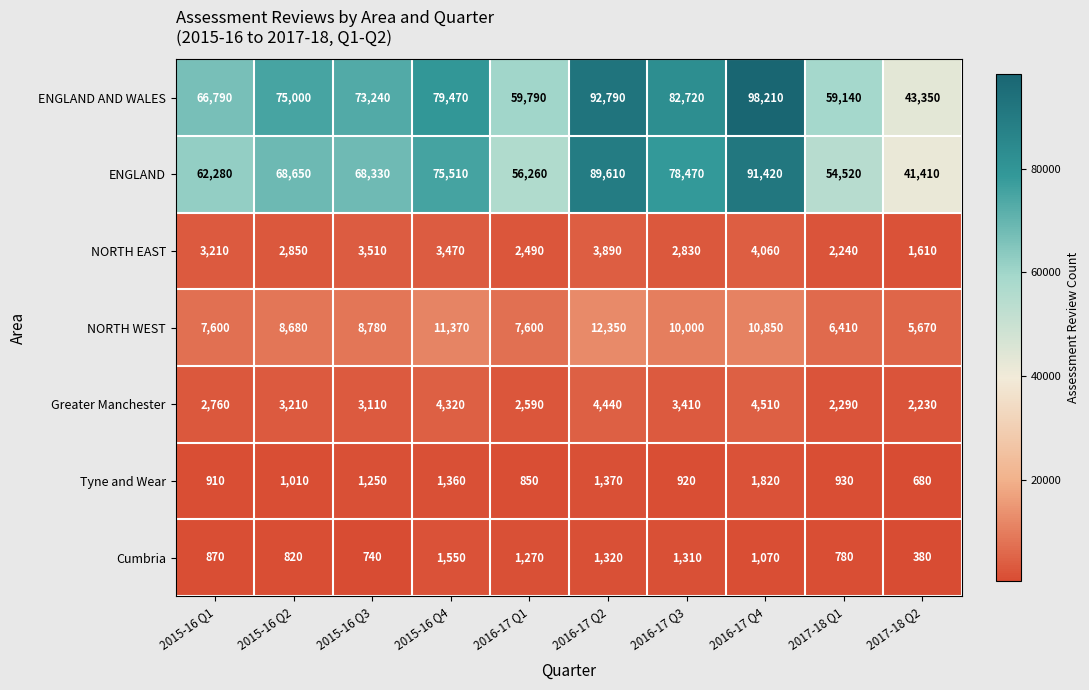

What is the difference between the maximum and minimum values in the ENGLAND series?

50010